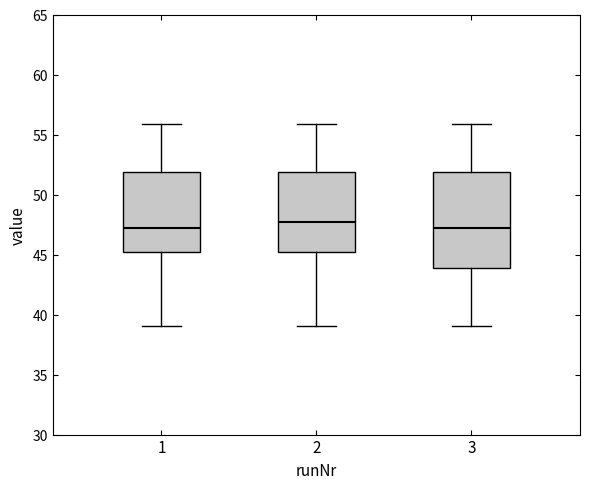

Reading left to right, transcribe this box plot: for each box, give where its median line is, the range the box spans, and where its two whiskers end, as read against the y-axis. The values are not printed on the chart, so give them approximately, as read against the axis.

1: median 47.0, box 45.0 to 52.0, whiskers 39.0 to 56.0
2: median 47.5, box 45.0 to 52.0, whiskers 39.0 to 56.0
3: median 47.0, box 44.0 to 52.0, whiskers 39.0 to 56.0